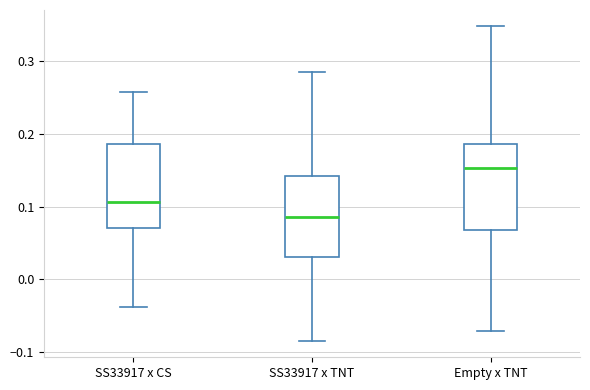

Where does the median line of the box for SS33917 x TNT sit on the y-axis? The values are not printed on the chart, so give them approximately, as read against the axis.

0.09